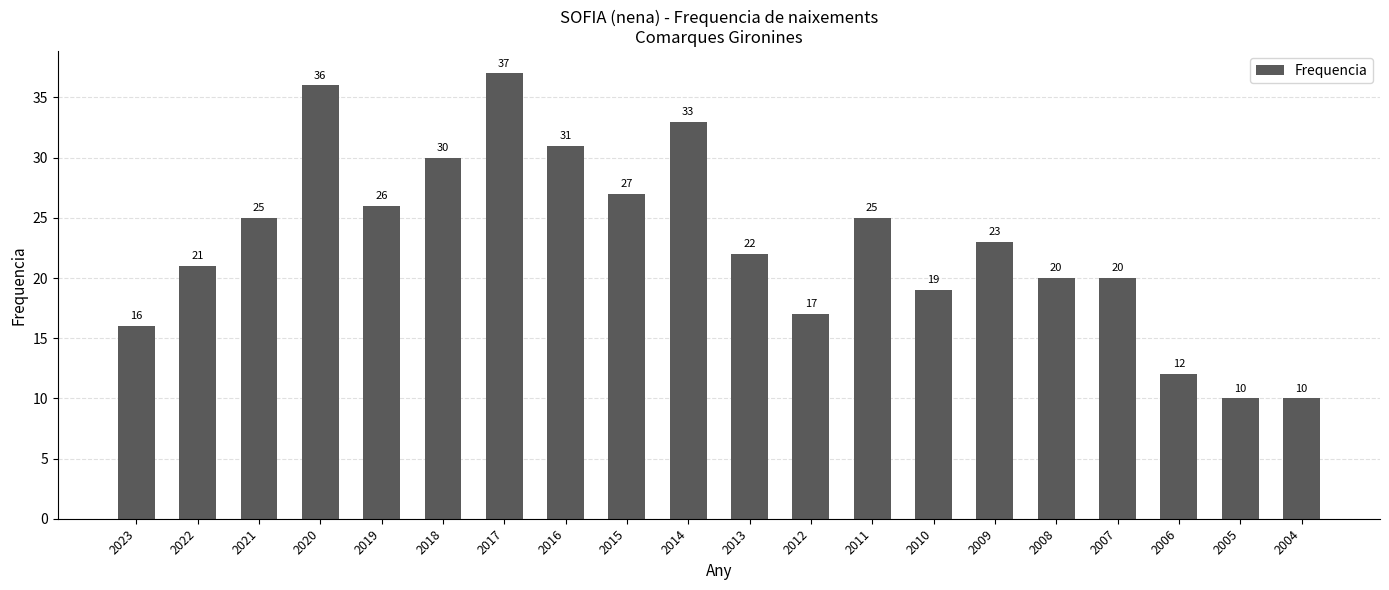

Does the chart contain stacked bars?

No